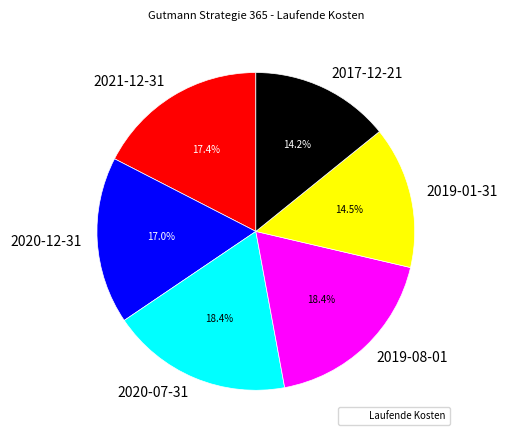

Does any single category account for the majority?

No